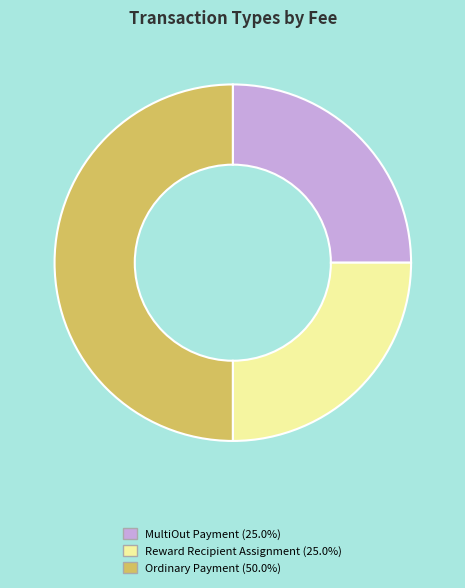

Does MultiOut Payment represent more than half of the total?

No